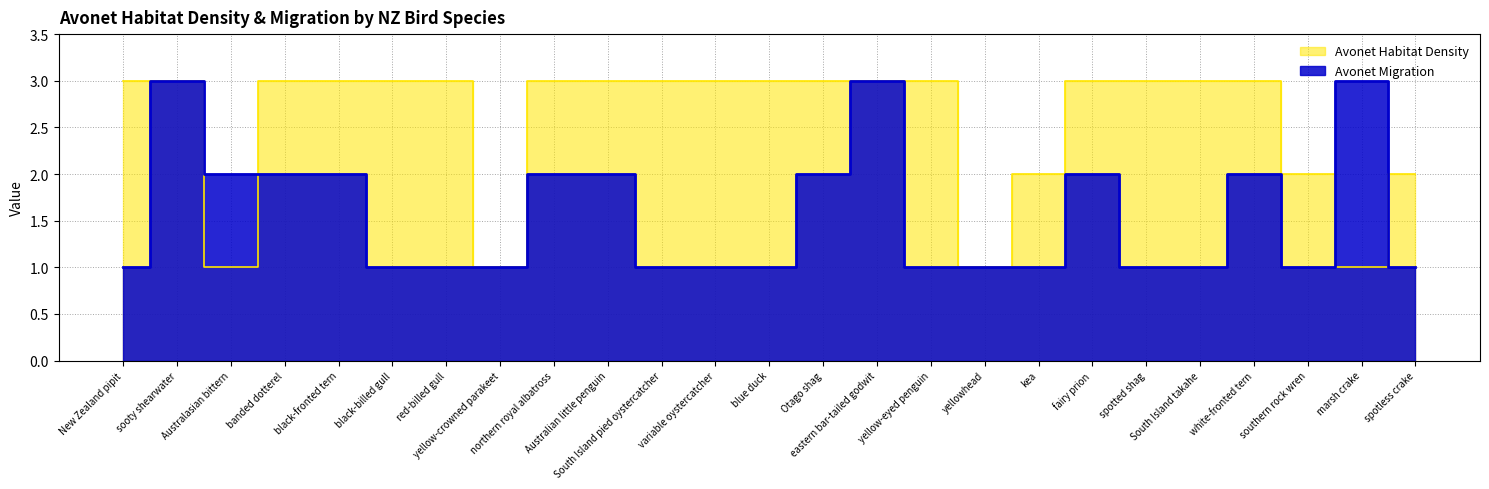

How many Avonet Migration values are between 1 and 2?

22